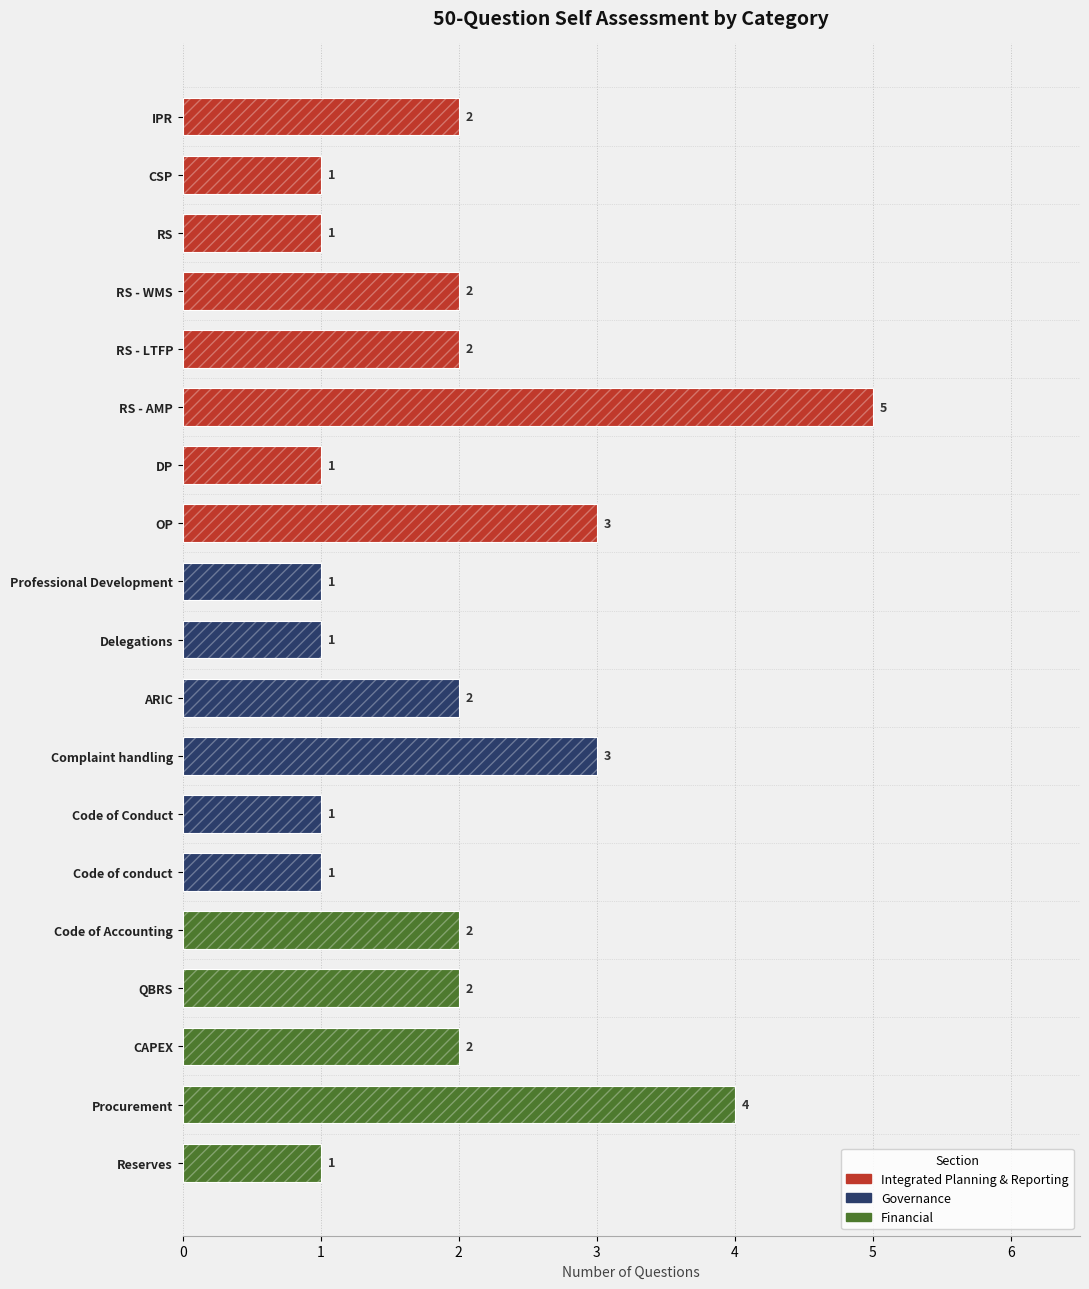

How many bars are there in total?

19